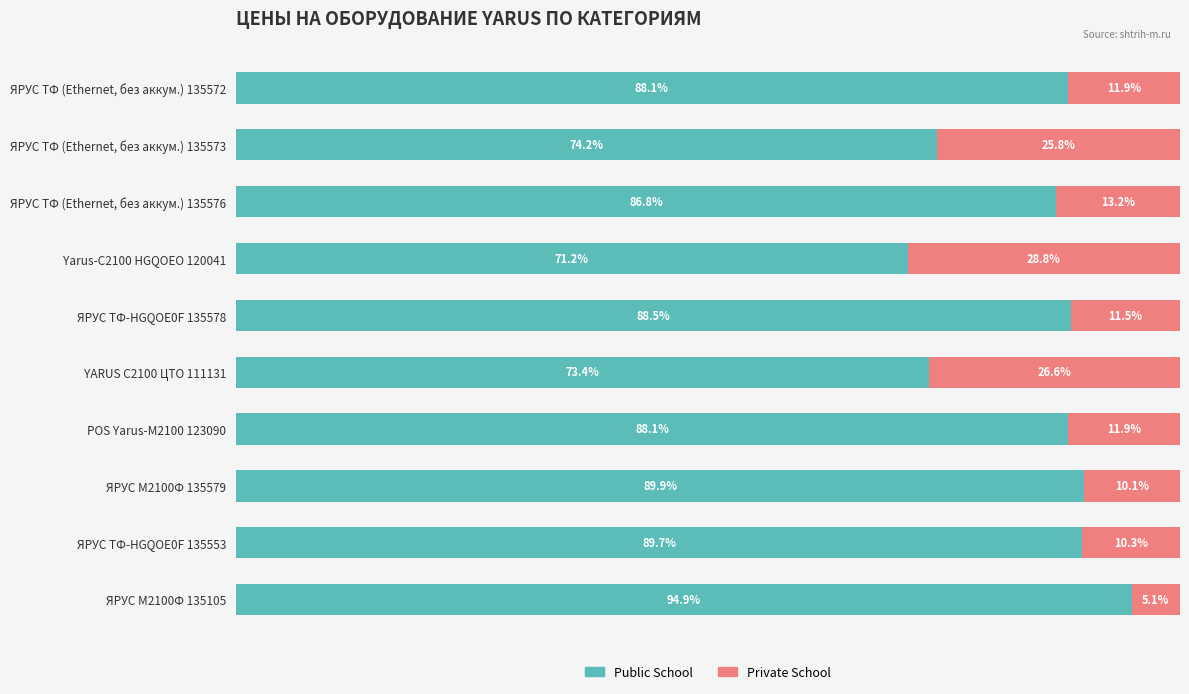

Which category has the highest value in the Public School series?

ЯРУС M2100Ф 135105